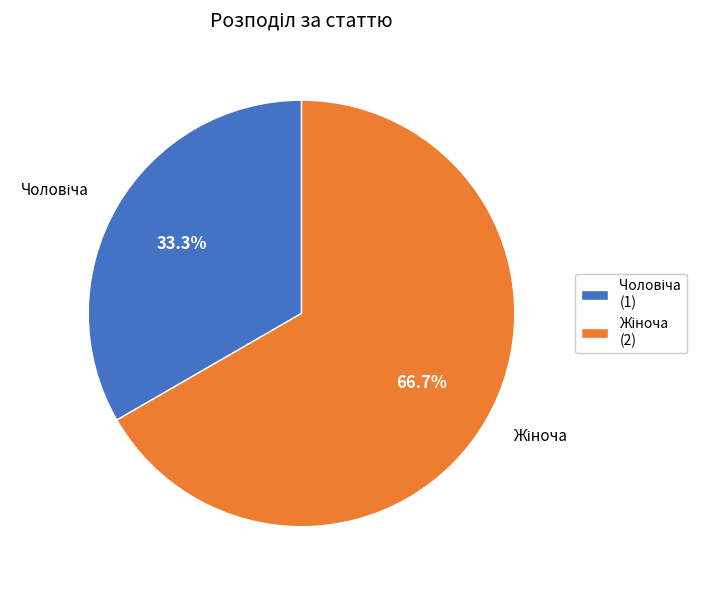

To the nearest percent, what percentage of the pie is Жіноча?

67%